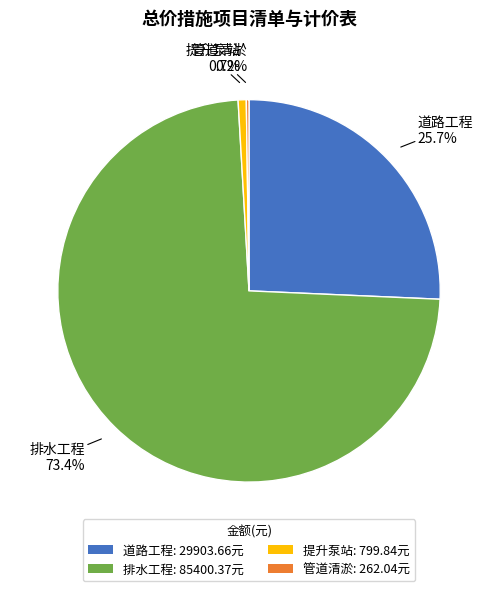

The 提升泵站 slice represents 14% of the pie. True or false?

False